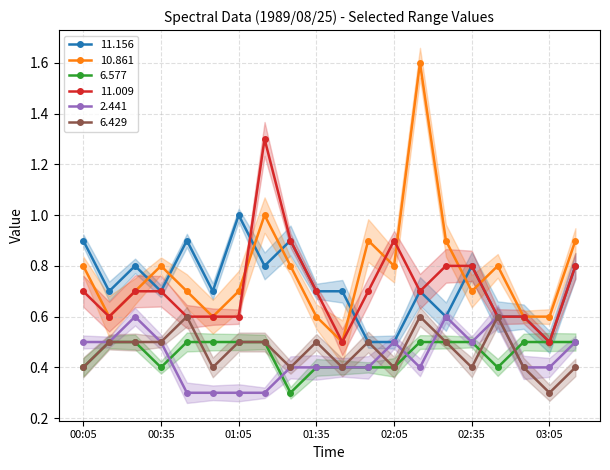

True or false: 6.429 and 10.861 intersect in this chart.

False